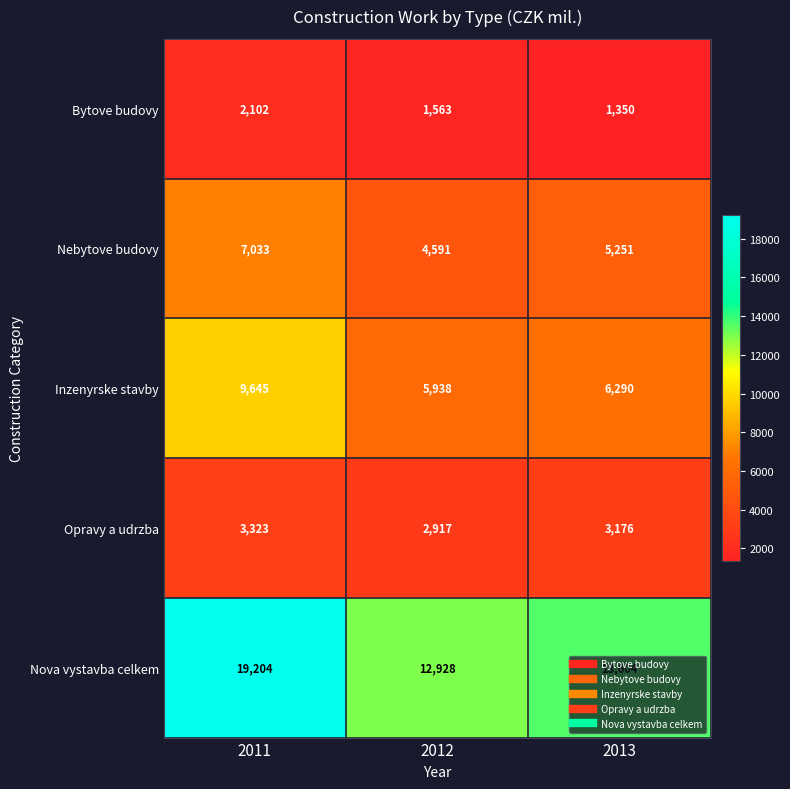

At which label is Inzenyrske stavby closest to 7791?

2013